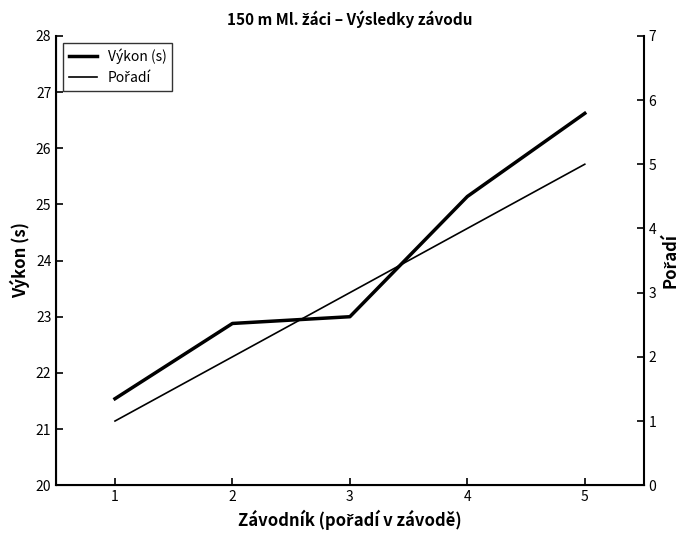

Reading left to right, transcribe all the data shown in this chart.

Výkon (s): 21.5	22.9	23.0	25.1	26.6
Pořadí: 1.0	2.0	3.0	4.0	5.0